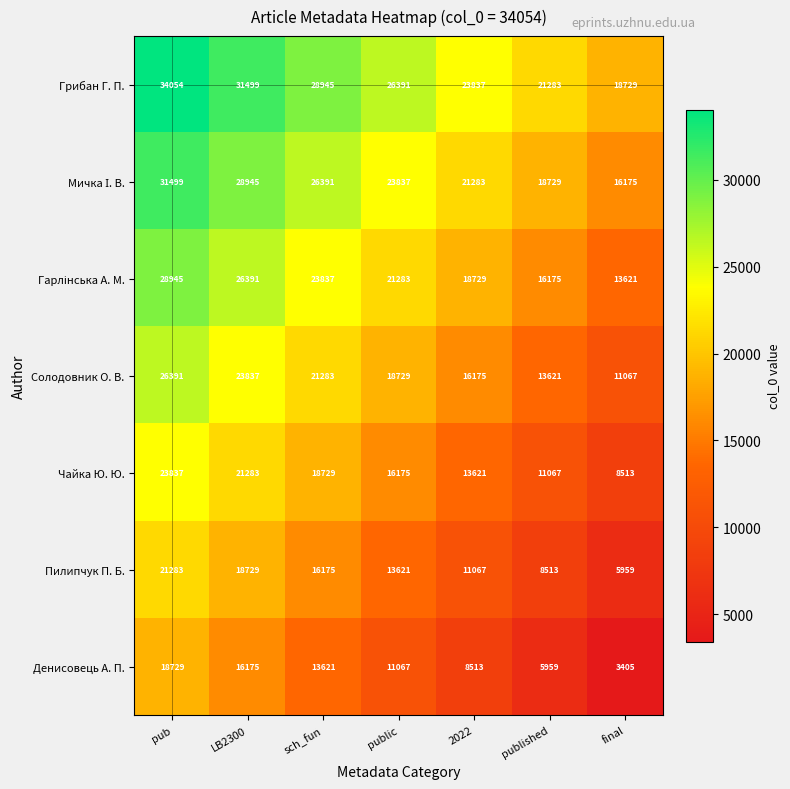

How many series are shown in this chart?

7